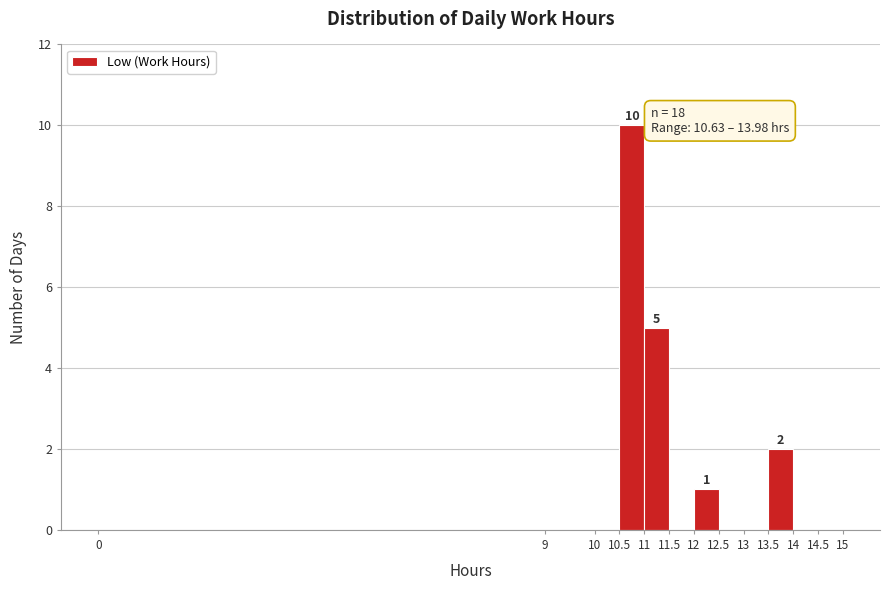

Over which range of the x-axis is the bar tallest?

10.5 to 11